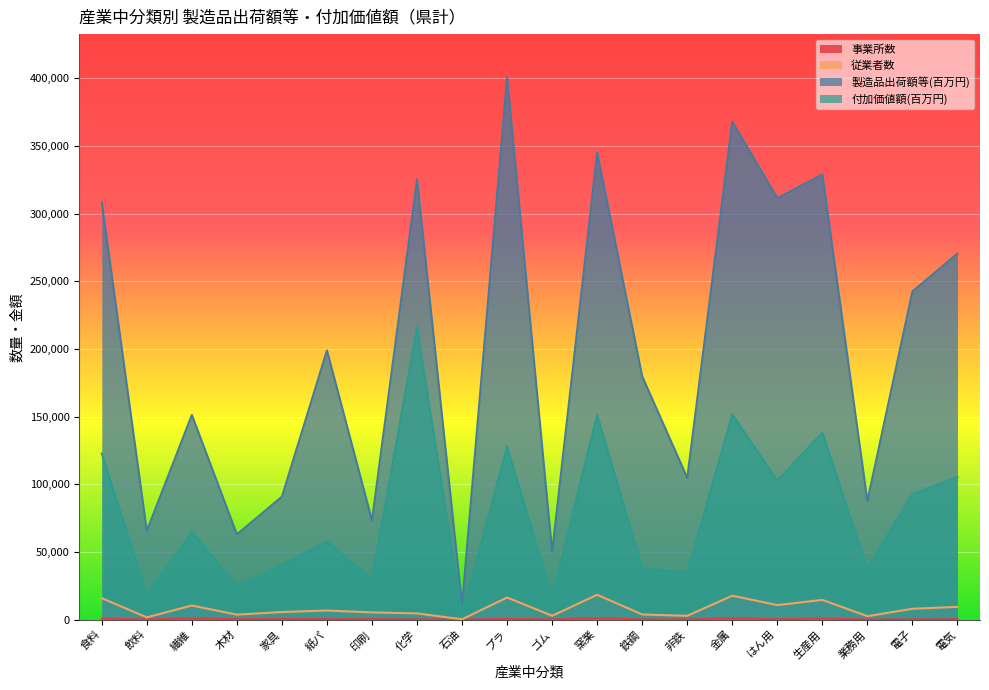

Where is the first local minimum for 付加価値額(百万円)?

飲料